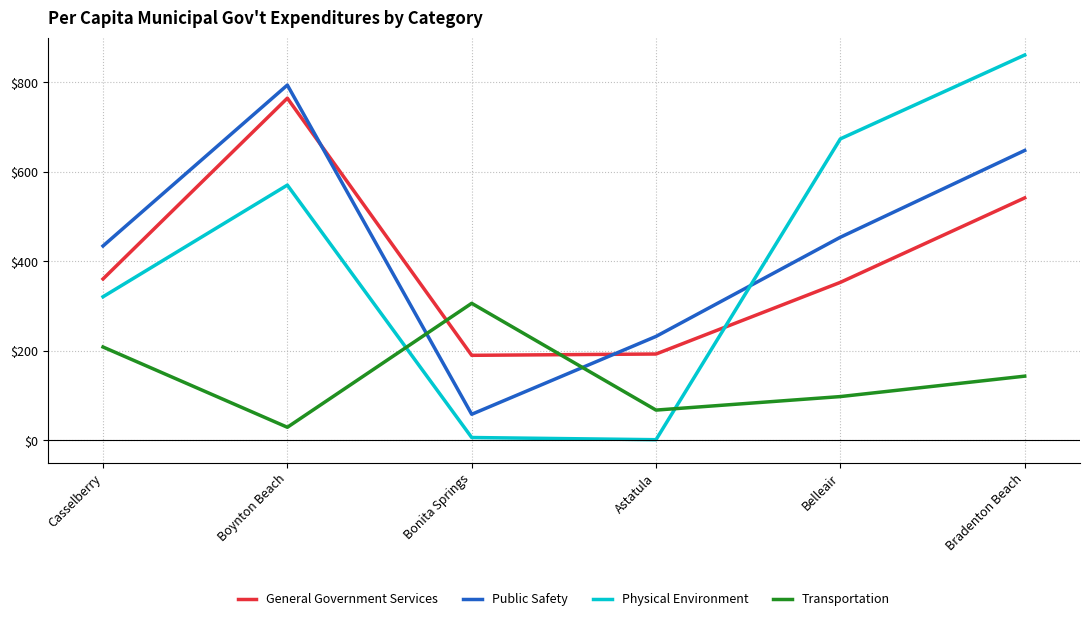

True or false: Transportation has a value of 208.6 at Casselberry.

True